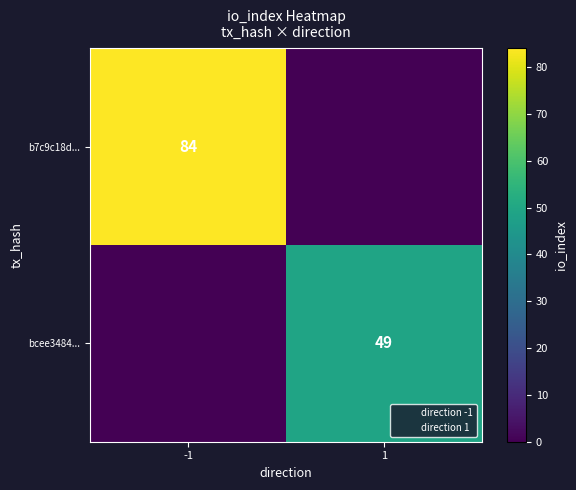

Is it true that b7c9c18d... equals 84 at -1?

True